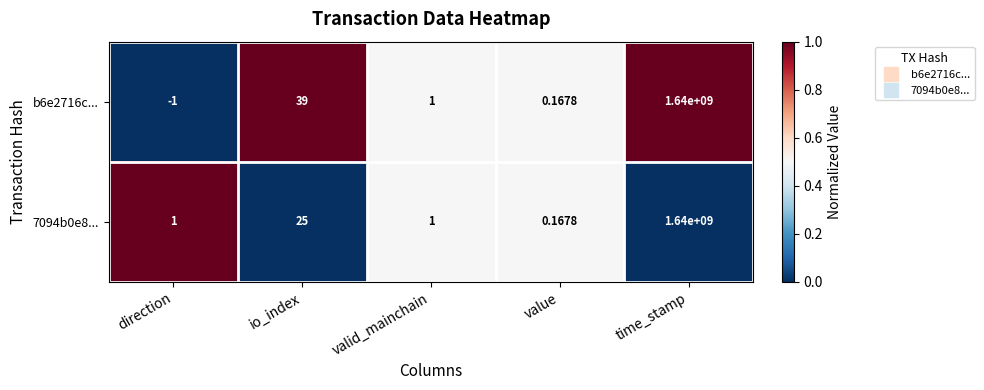

Count the number of categories in the chart.

5